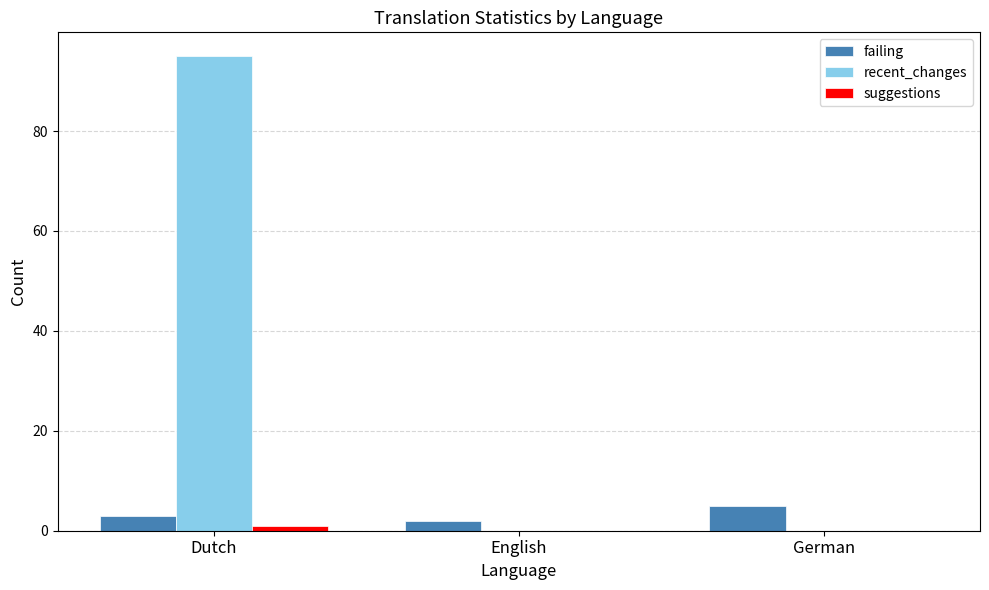

Reading left to right, what are all the values shown in this chart?

failing: Dutch=3	English=2	German=5
recent_changes: Dutch=95	English=0	German=0
suggestions: Dutch=1	English=0	German=0